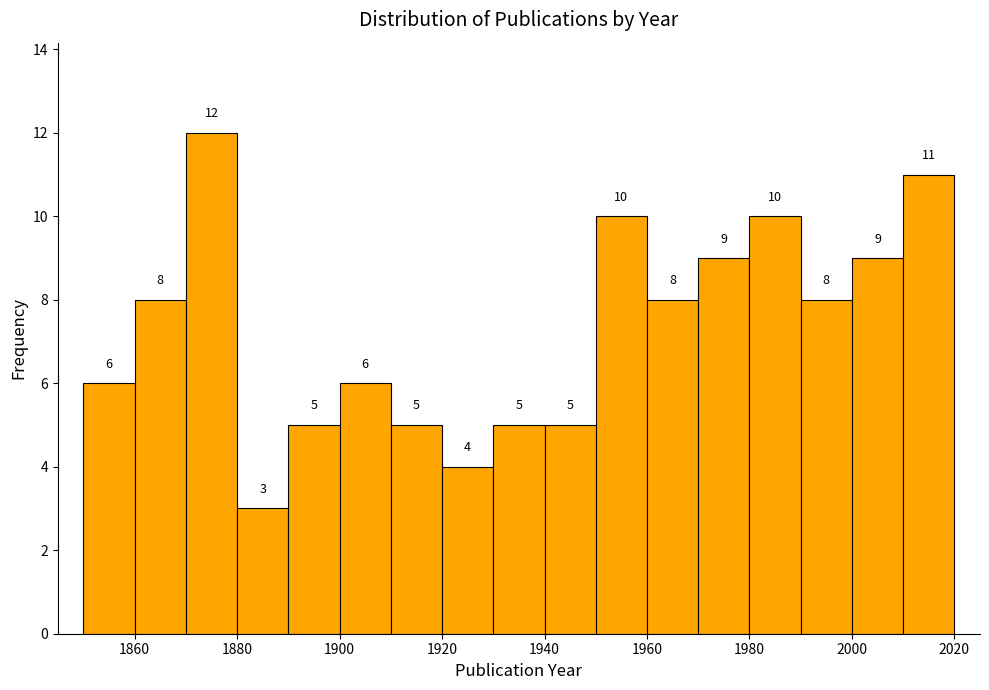

Reading left to right, transcribe this chart: for each bar, give the range it covers on the x-axis and its height.

1850 to 1860: 6
1860 to 1870: 8
1870 to 1880: 12
1880 to 1890: 3
1890 to 1900: 5
1900 to 1910: 6
1910 to 1920: 5
1920 to 1930: 4
1930 to 1940: 5
1940 to 1950: 5
1950 to 1960: 10
1960 to 1970: 8
1970 to 1980: 9
1980 to 1990: 10
1990 to 2000: 8
2000 to 2010: 9
2010 to 2020: 11